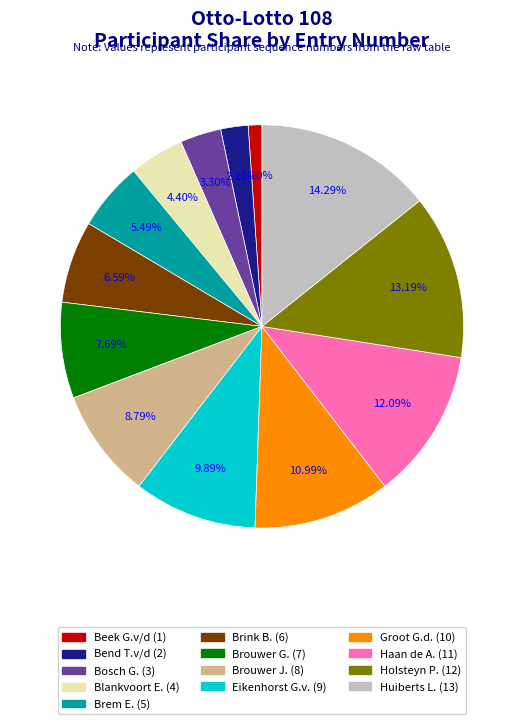

What is the smallest slice in the pie chart?

Beek G.v/d